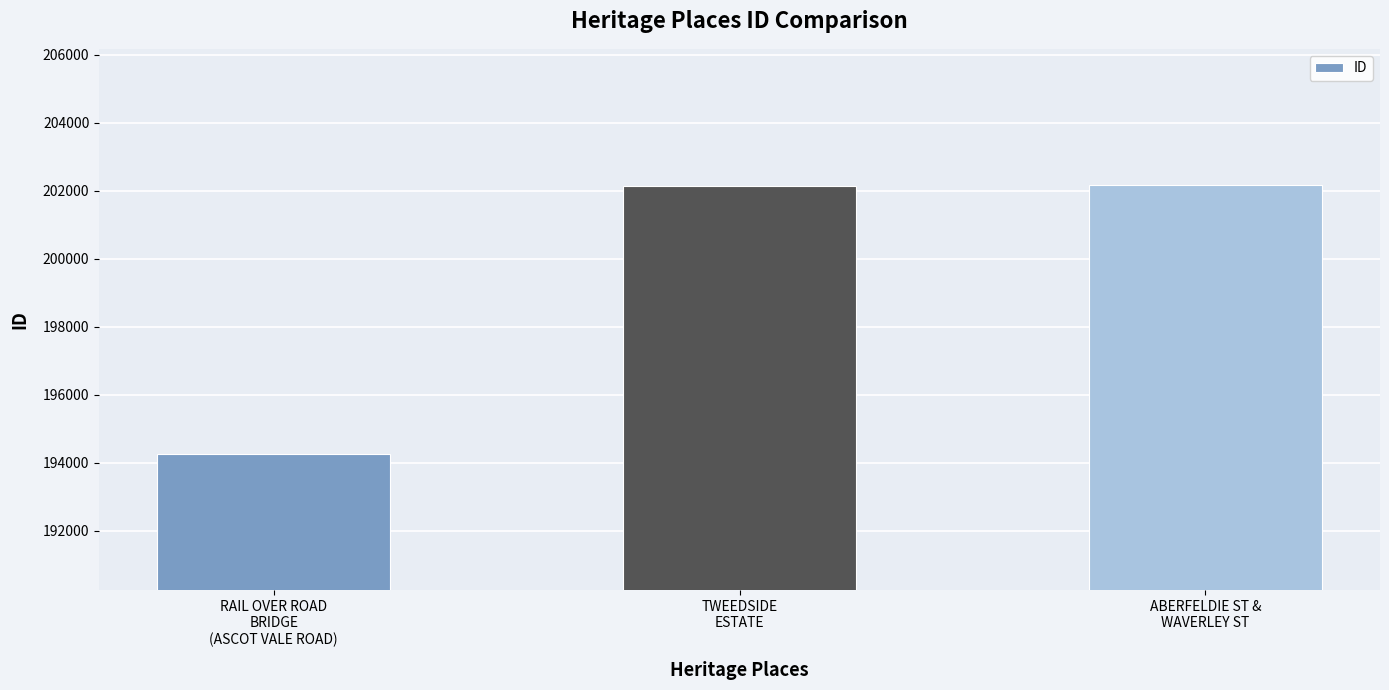

How many distinct data groups are displayed?

1